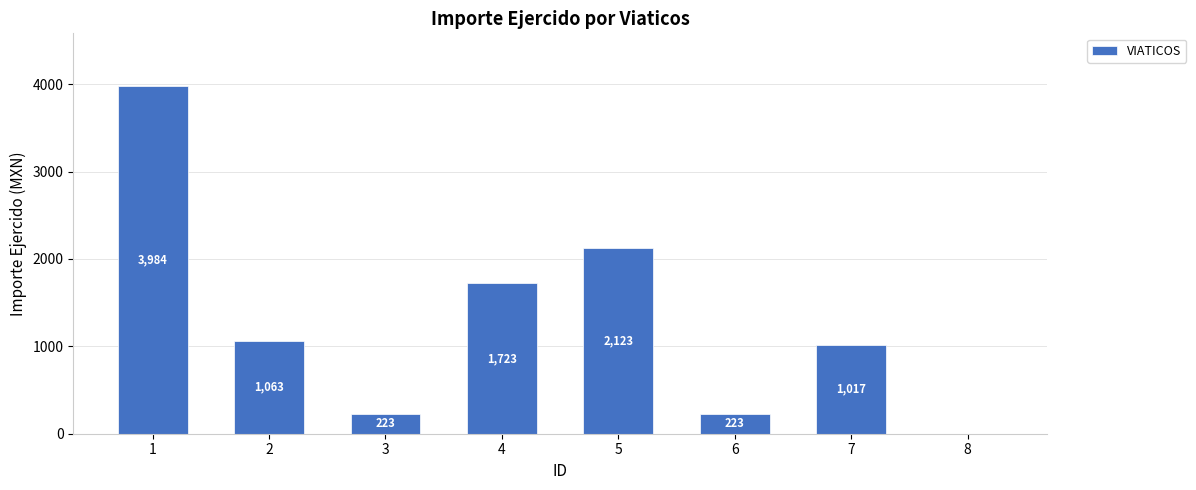

True or false: the data shows 512.5 at 5.

False